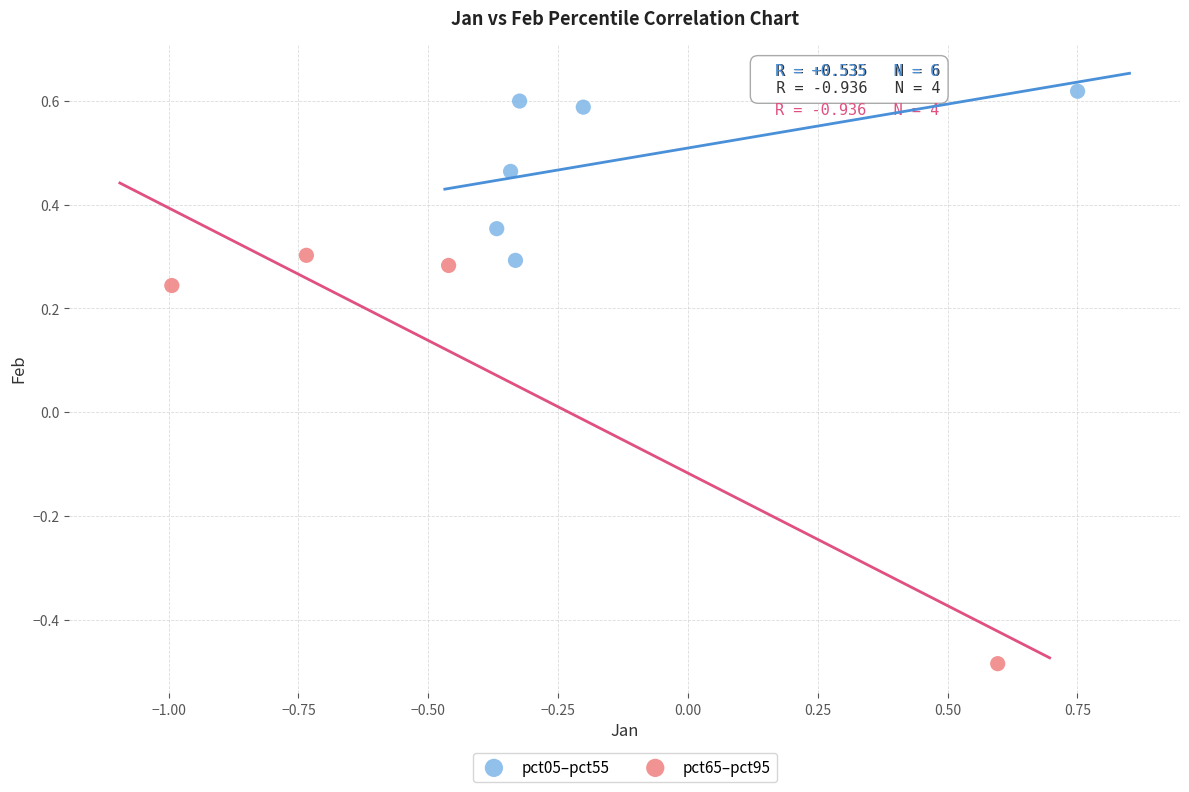

Which series reaches the maximum Y coordinate?

pct05–pct55